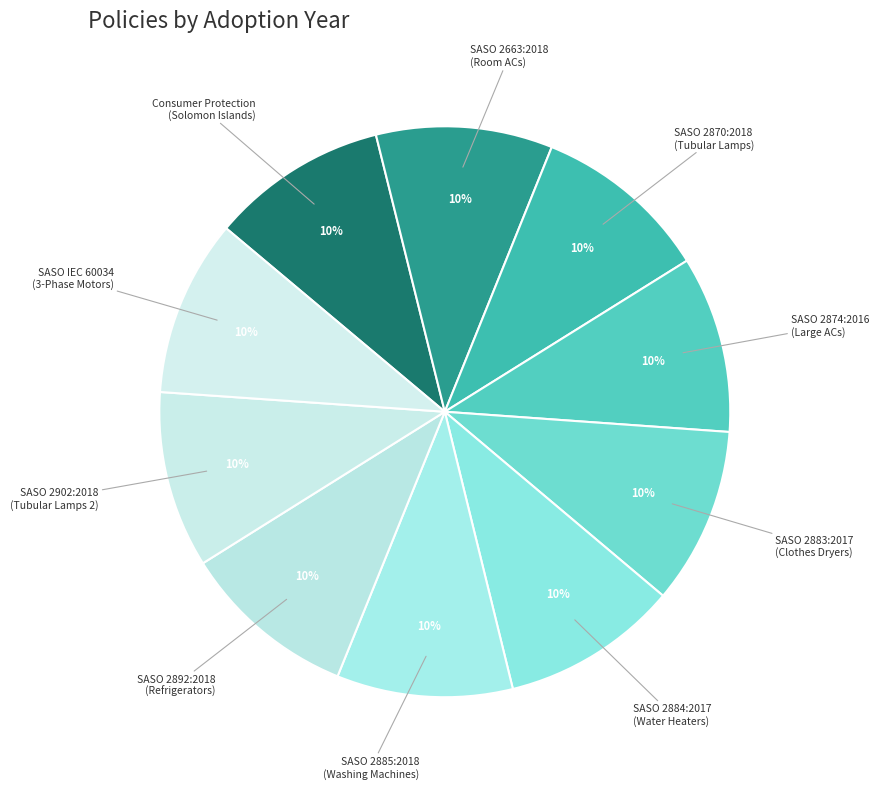

To the nearest percent, what portion does SASO 2870:2018 (Tubular Lamps) represent?

10%